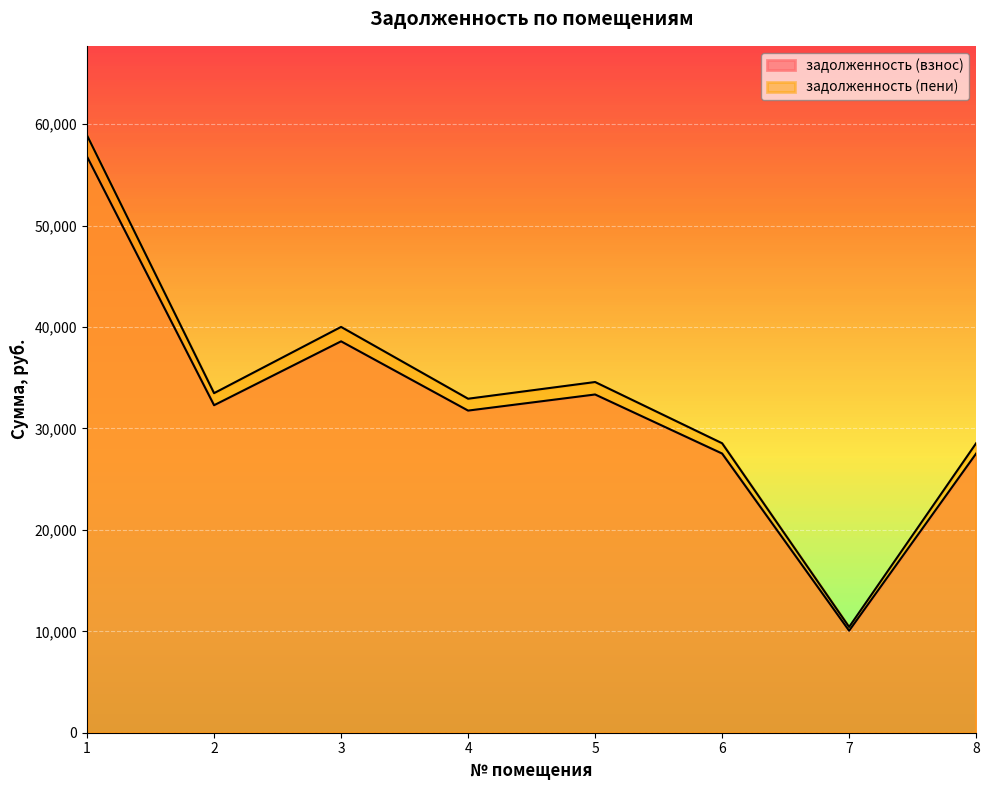

Which series has the largest total across all categories?

задолженность (пени)